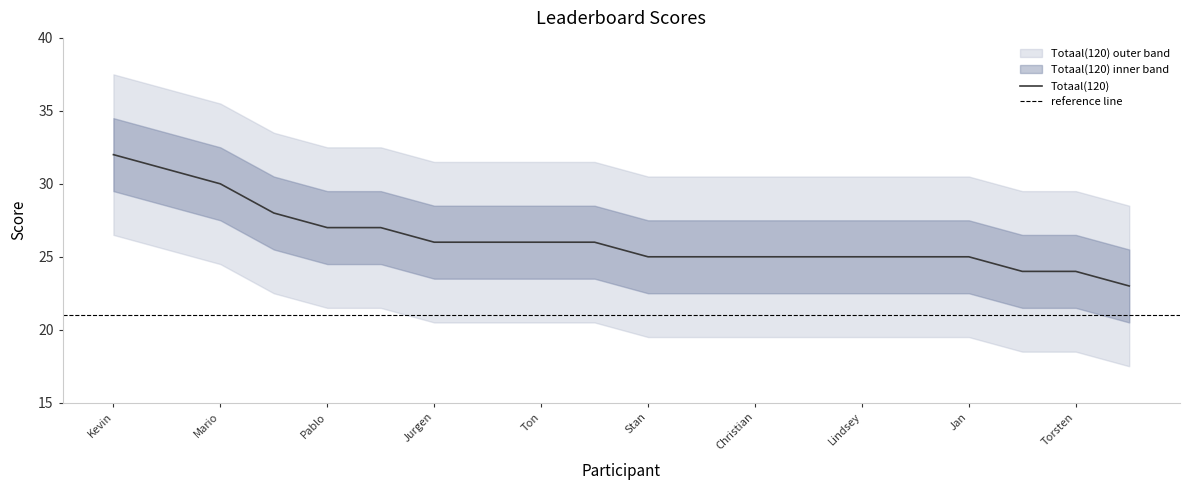

The Totaal(120) series shows 25 at Jan. True or false?

True